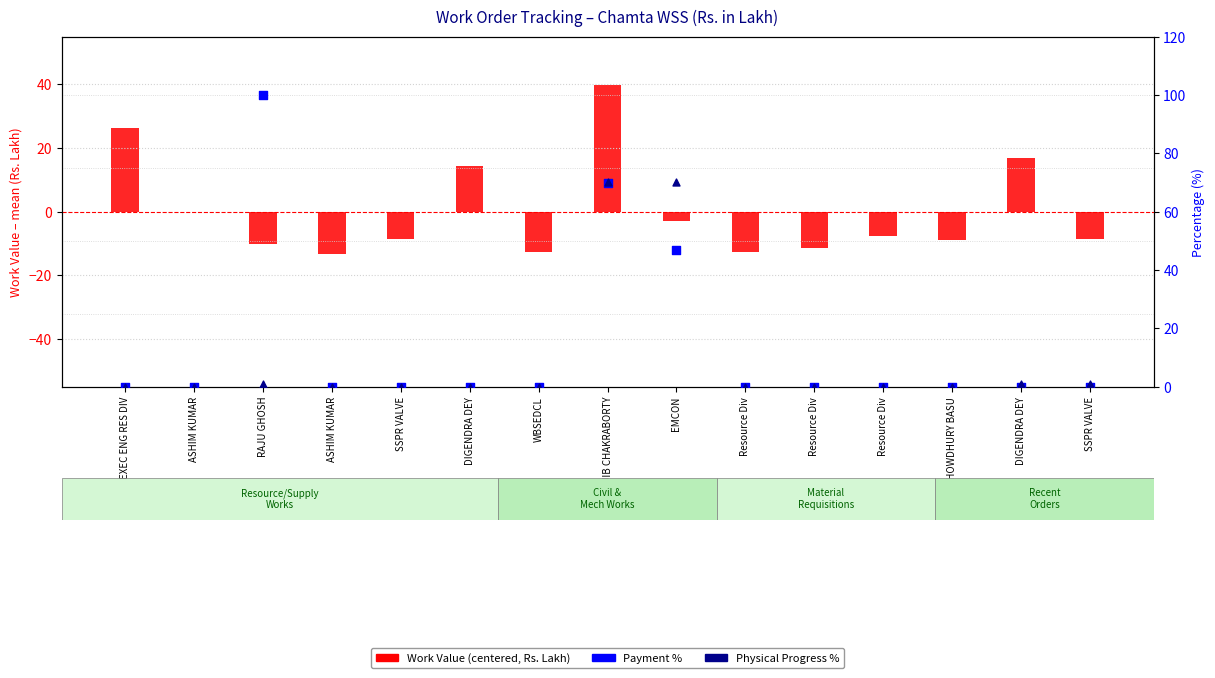

Which series reaches the maximum Y coordinate?

Payment %